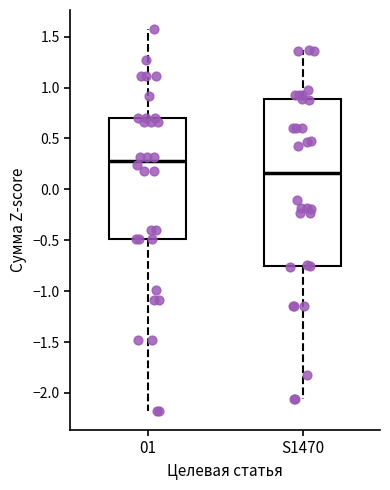

Reading left to right, transcribe this box plot: for each box, give where its median line is, the range the box spans, and where its two whiskers end, as read against the y-axis. The values are not printed on the chart, so give them approximately, as read against the axis.

01: median 0.30, box -0.50 to 0.70, whiskers -2.20 to 1.55
S1470: median 0.15, box -0.75 to 0.90, whiskers -2.05 to 1.35